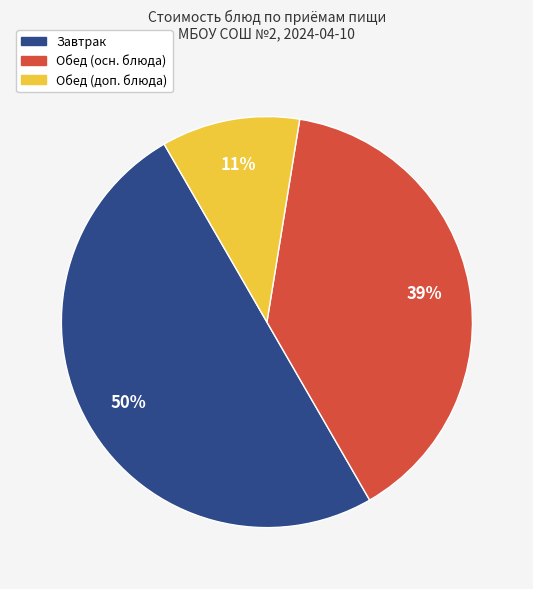

To the nearest percent, what is the difference between the largest and smallest slice percentages?

39%